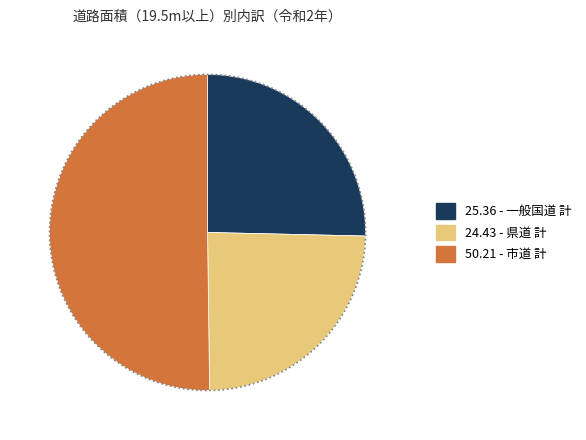

Which slice is the largest?

市道 計